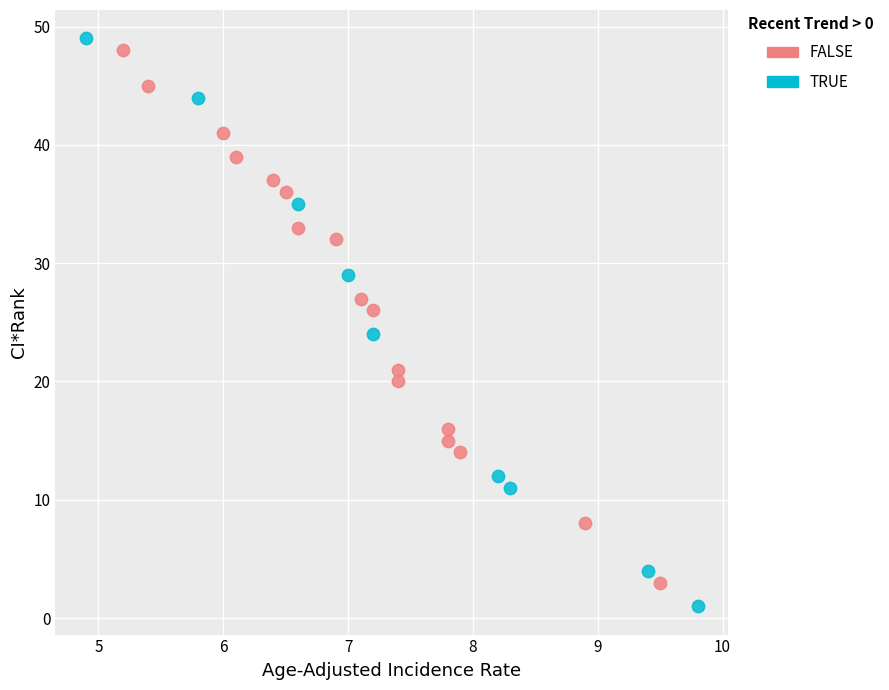

Which series has the widest spread of Y values?

TRUE